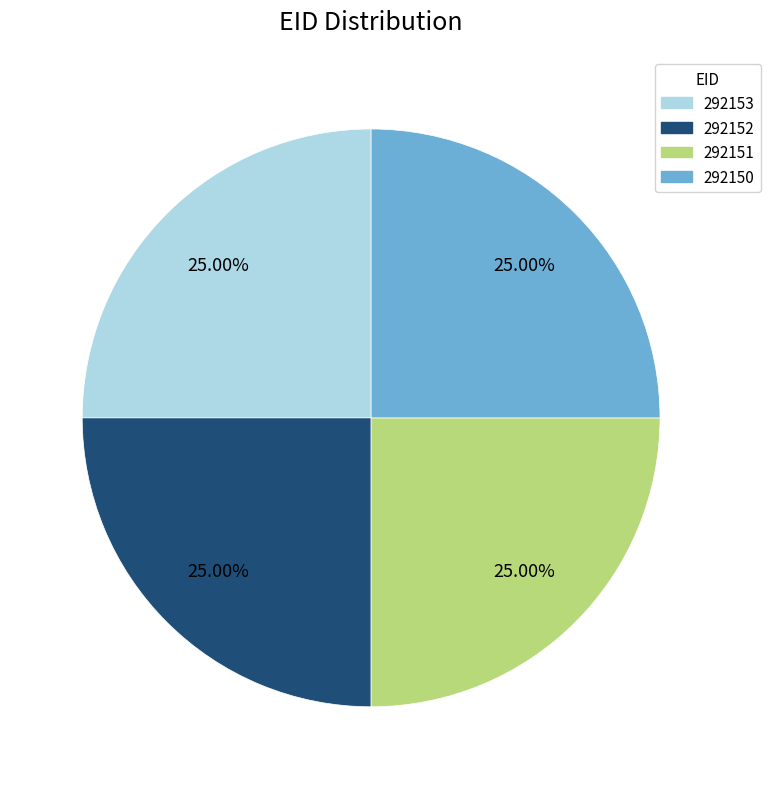

What is the ratio of the value at 292153 to the value at 292150?

1.0